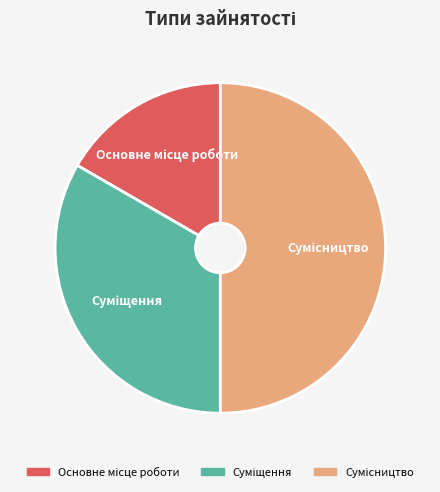

True or false: Основне місце роботи accounts for 2% of the total.

False